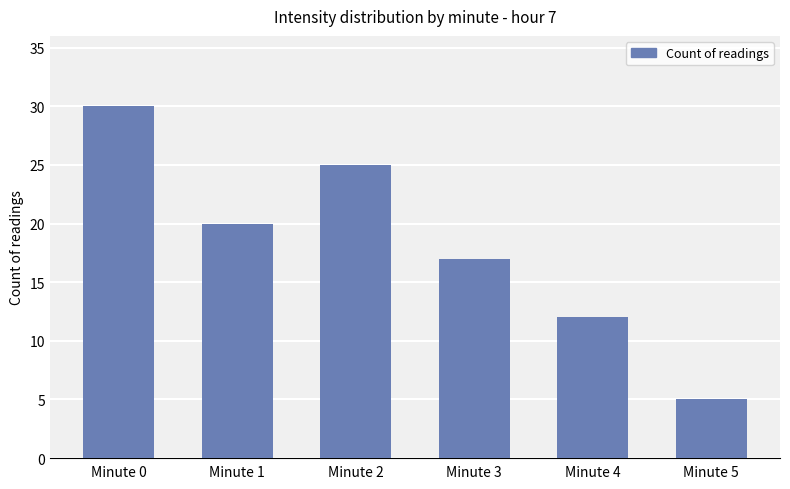

Where does the data first go above 20?

Minute 0